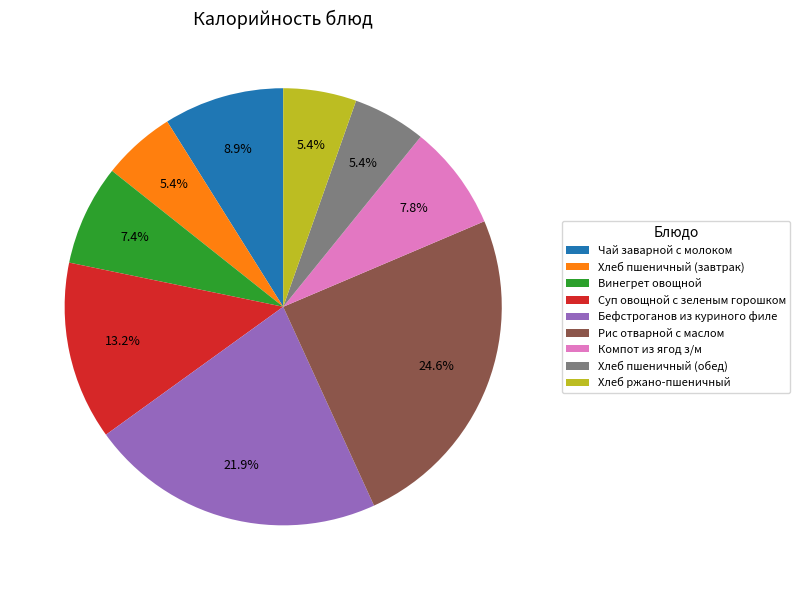

To the nearest percent, what is the combined percentage of Рис отварной с маслом and Суп овощной с зеленым горошком?

38%